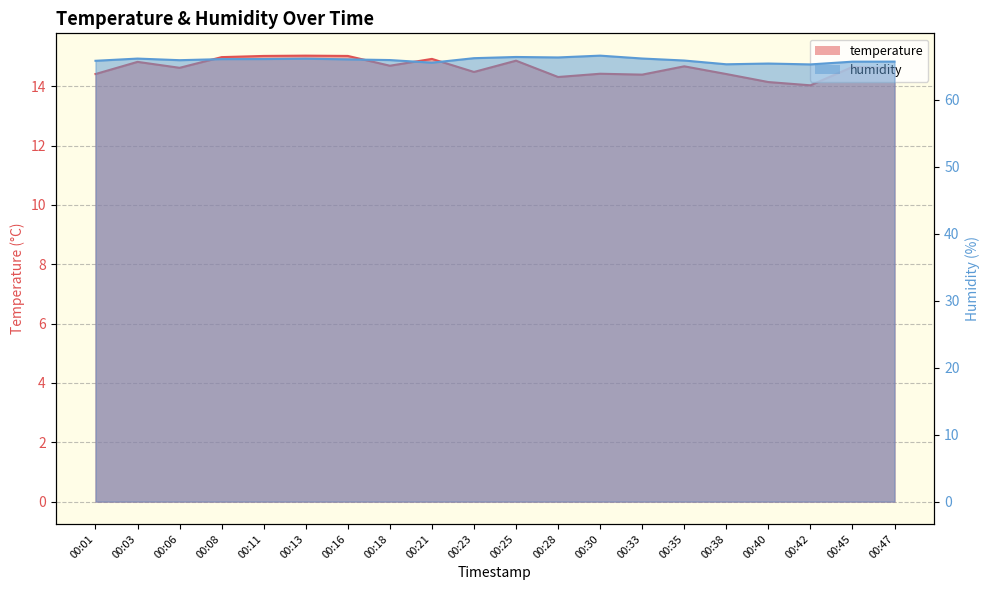

Which series changed the most between 00:16 and 00:18?

temperature